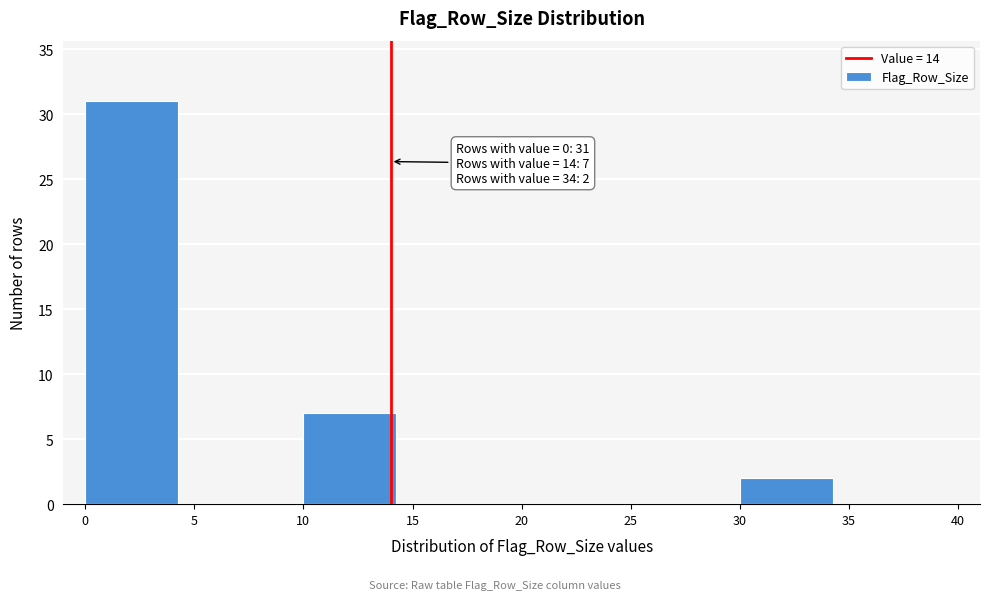

Which range on the x-axis has the tallest bar?

0 to 5